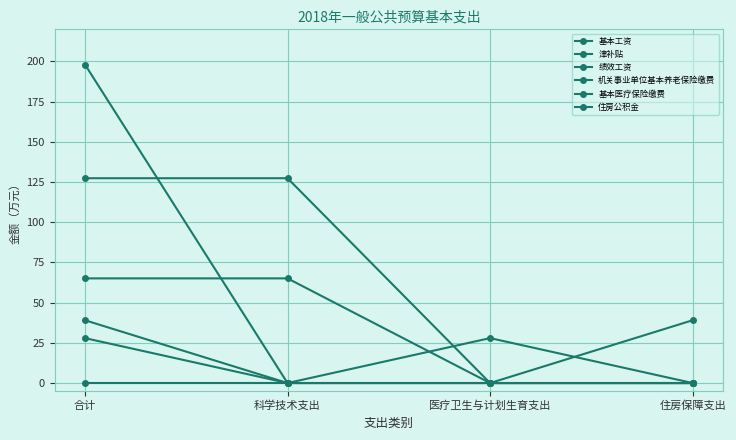

What is the sum of all 基本工资 values?

198.1